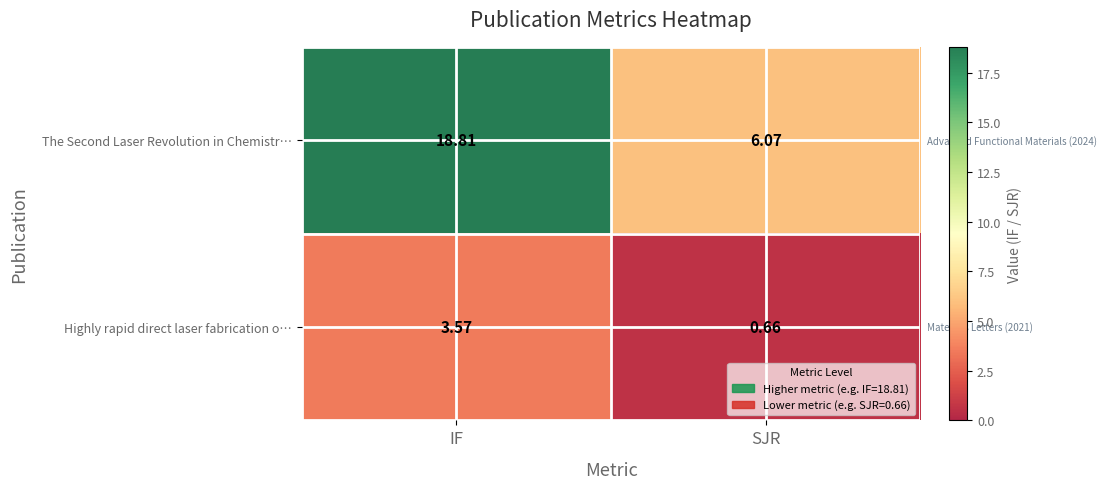

Which series has the widest spread of values?

The Second Laser Revolution in Chemistr…